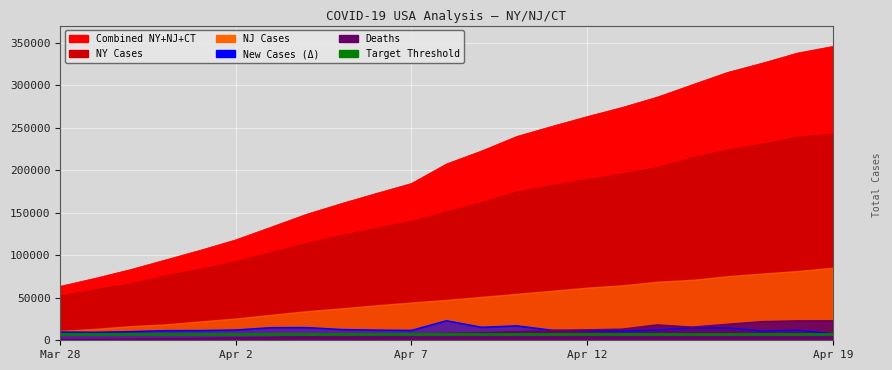

What is the difference between the highest and lowest values at 2020-04-14?

273714